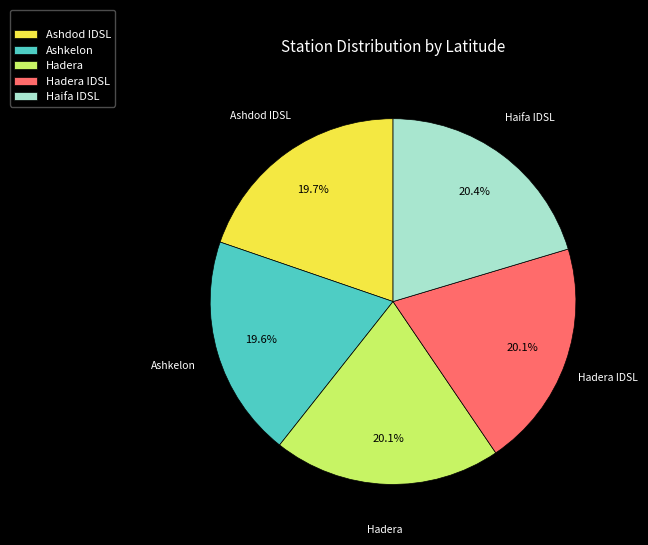

What is the ratio of the value at Hadera IDSL to the value at Ashkelon?

1.0